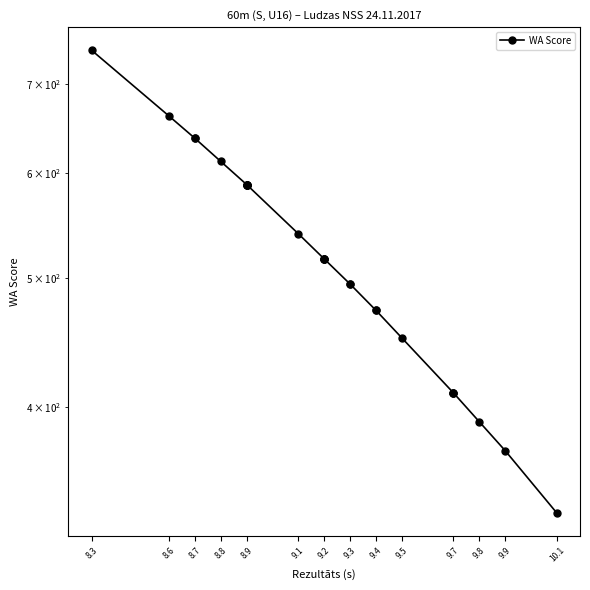

What is the difference between the maximum and second lowest values?

371